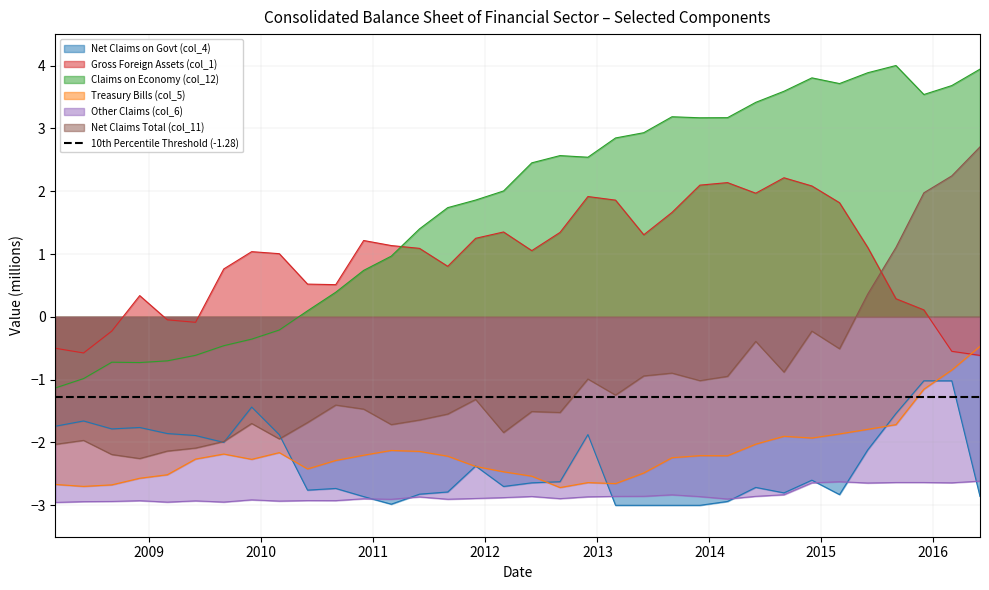

What is the lowest value of the Claims on Economy (col_12) series?

-1.1